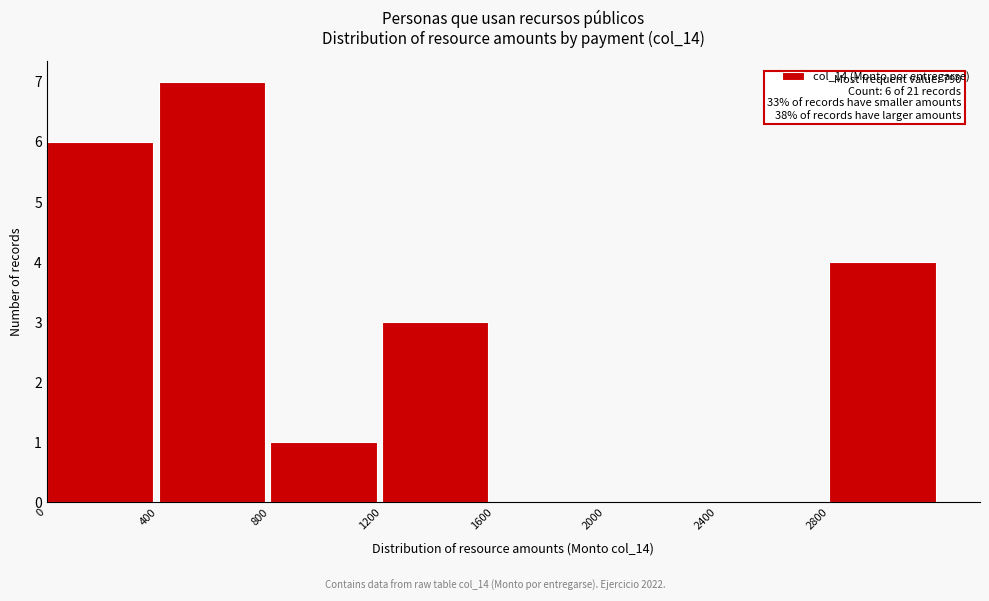

Which range on the x-axis has the tallest bar?

400 to 800